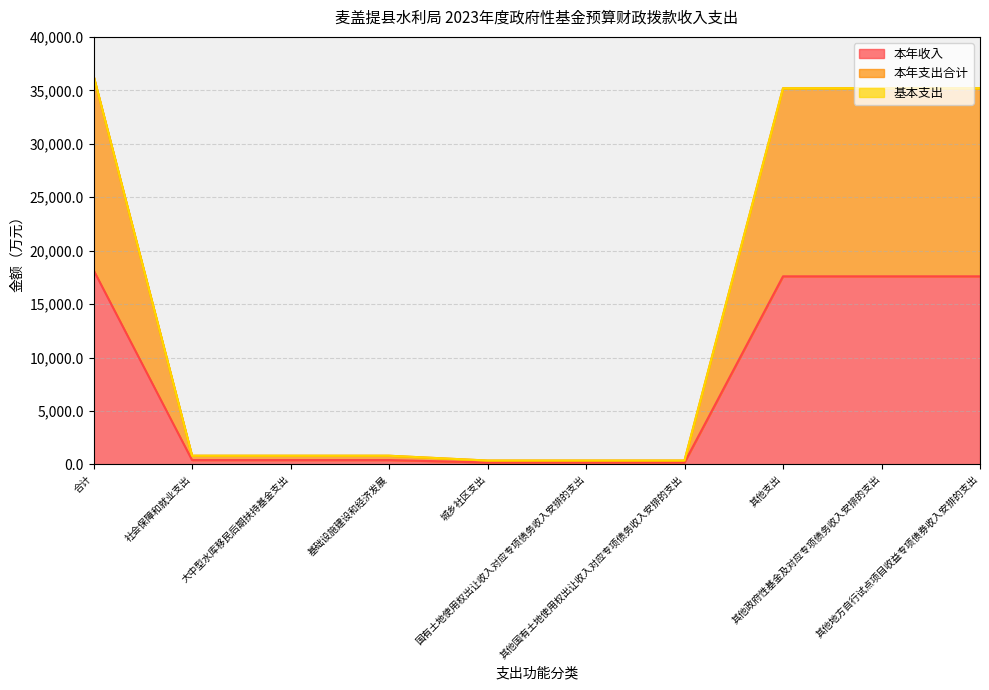

Does the chart display data point markers on the line(s)?

No